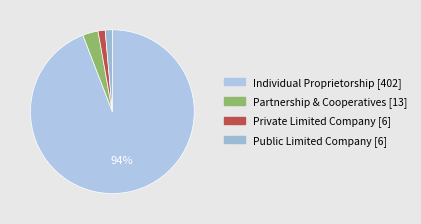

Rank the categories by value from lowest to highest.

Private Limited Company, Public Limited Company, Partnership & Cooperatives, Individual Proprietorship